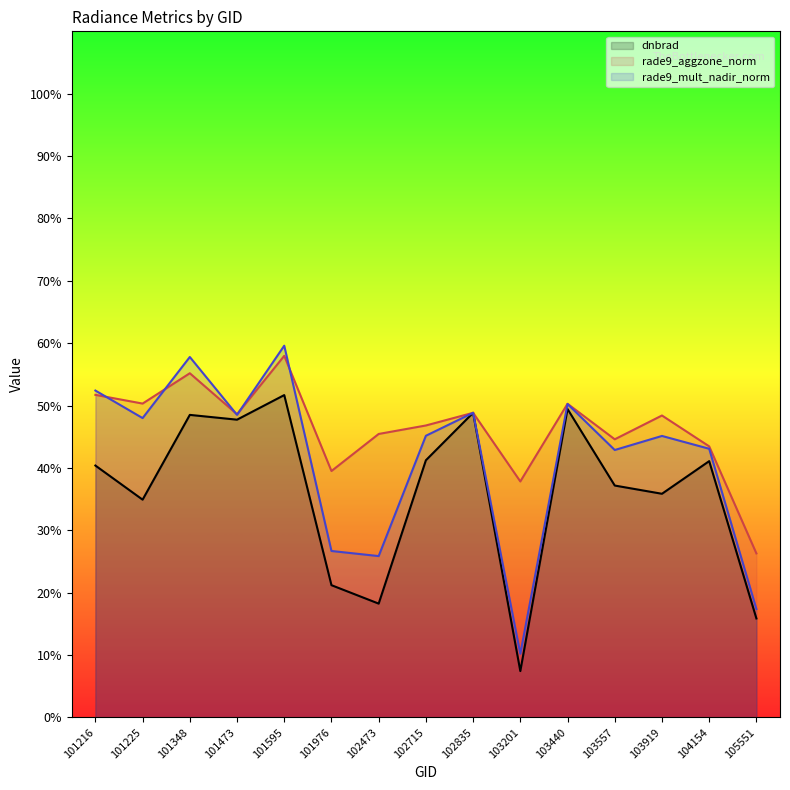

Which series has the largest total across all categories?

rade9_aggzone_norm